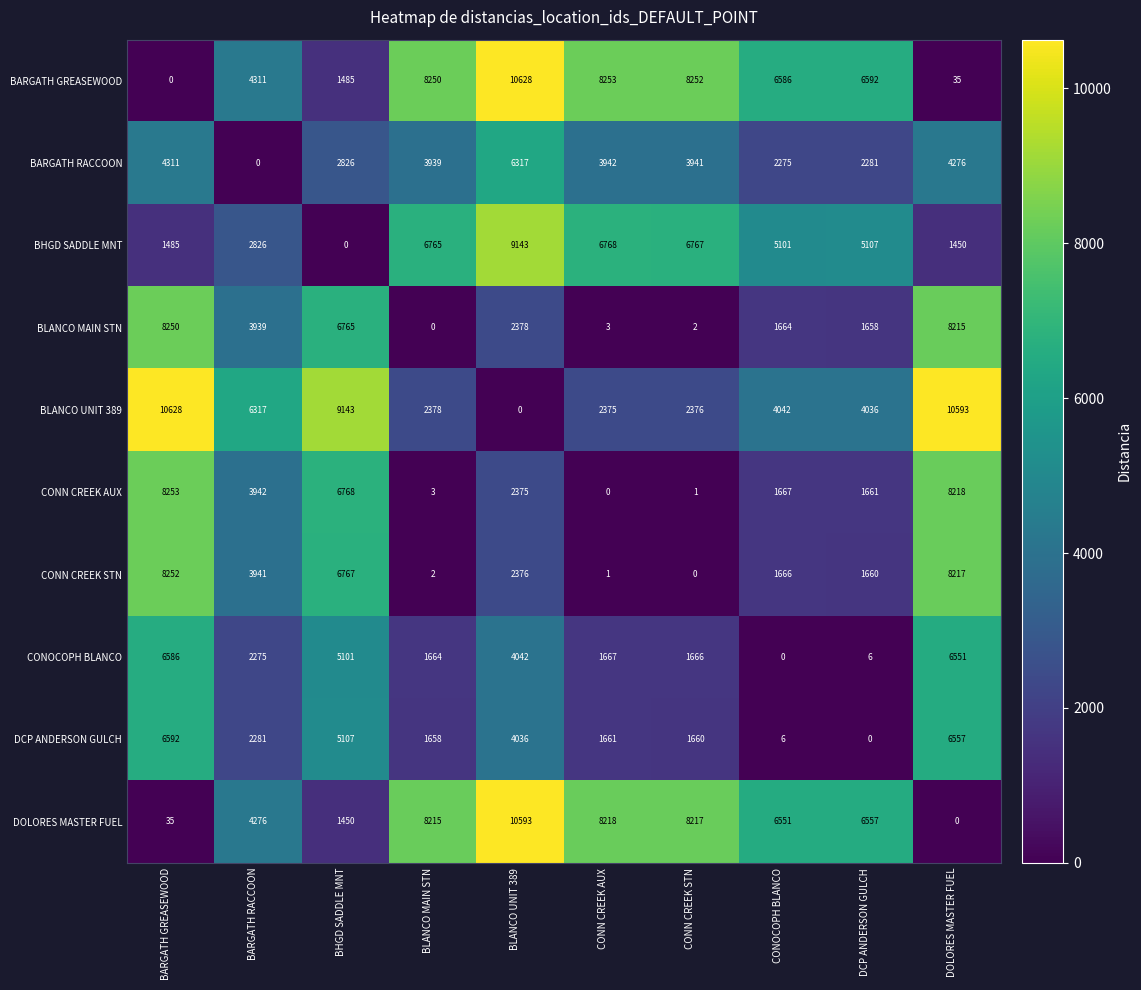

Rank the series at BARGATH GREASEWOOD from highest to lowest value.

BLANCO UNIT 389, CONN CREEK AUX, CONN CREEK STN, BLANCO MAIN STN, DCP ANDERSON GULCH, CONOCOPH BLANCO, BARGATH RACCOON, BHGD SADDLE MNT, DOLORES MASTER FUEL, BARGATH GREASEWOOD